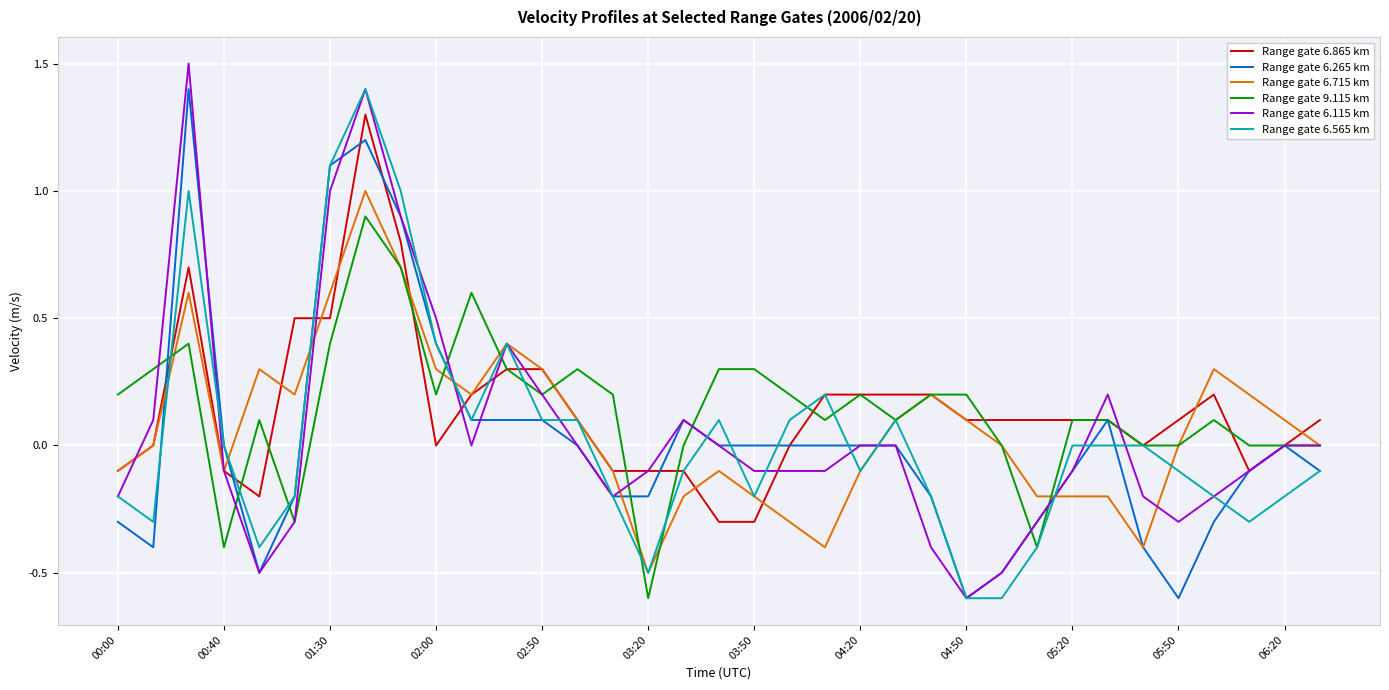

How many lines are shown in the chart?

6